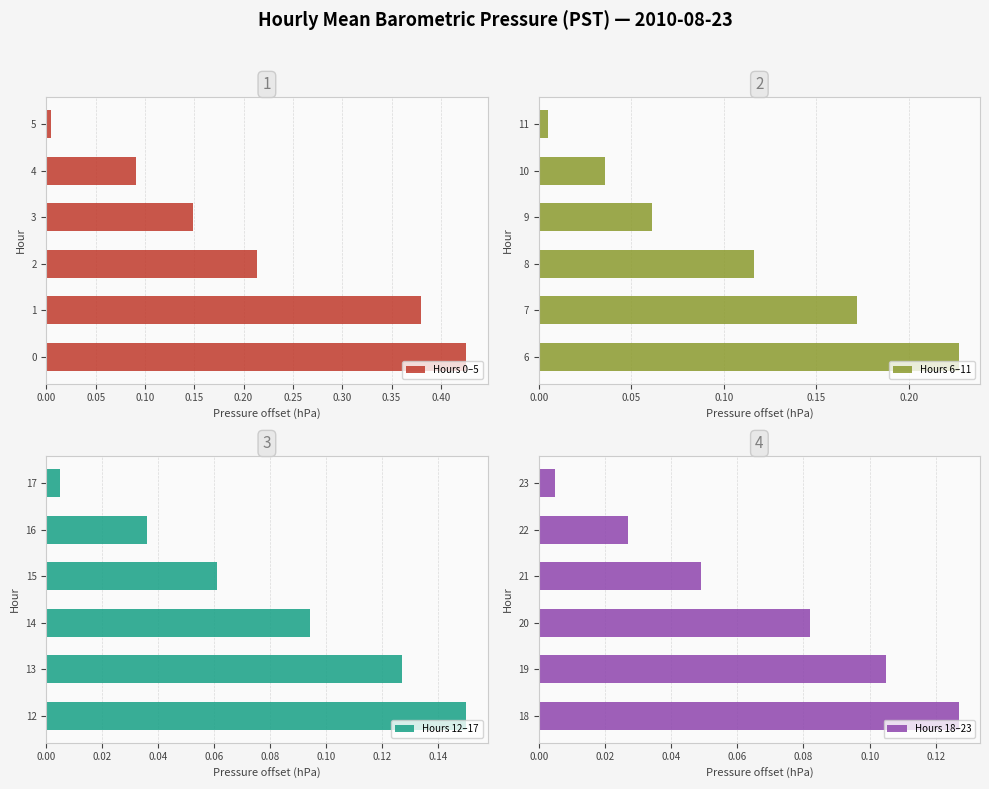

Reading left to right, what are all the values shown in this chart?

Hours 0–5: 0.4	0.4	0.2	0.1	0.1	0.0
Hours 6–11: 0.2	0.2	0.1	0.1	0.0	0.0
Hours 12–17: 0.2	0.1	0.1	0.1	0.0	0.0
Hours 18–23: 0.1	0.1	0.1	0.0	0.0	0.0